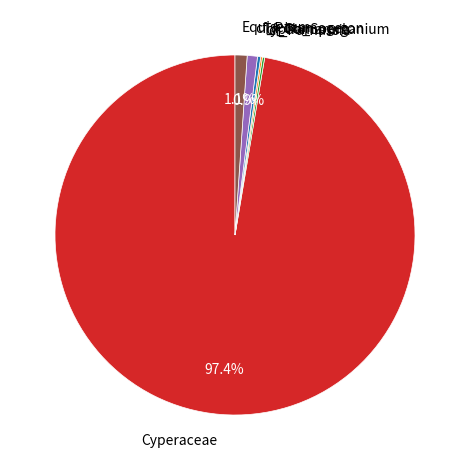

Does Cyperaceae represent more than half of the total?

Yes